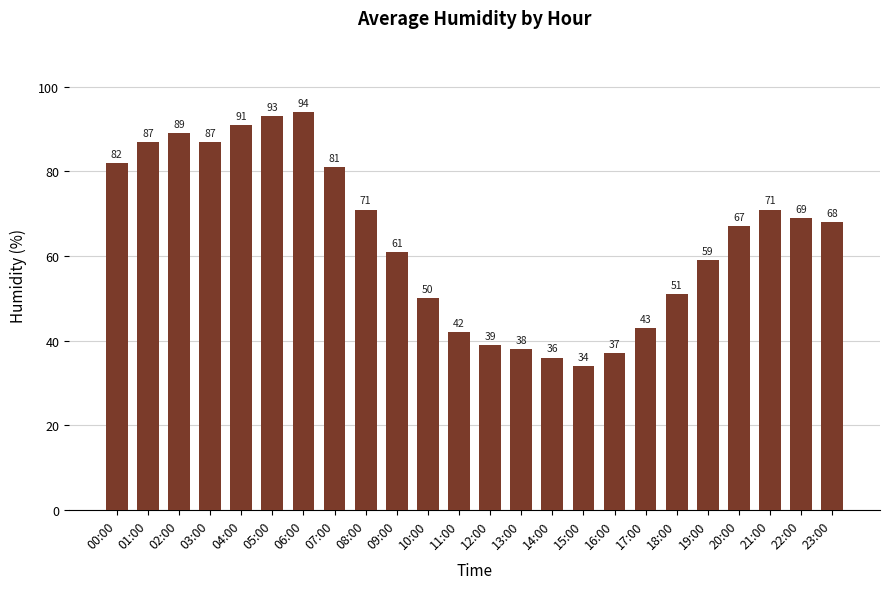

Read the value at 17:00, to the nearest 10.

40